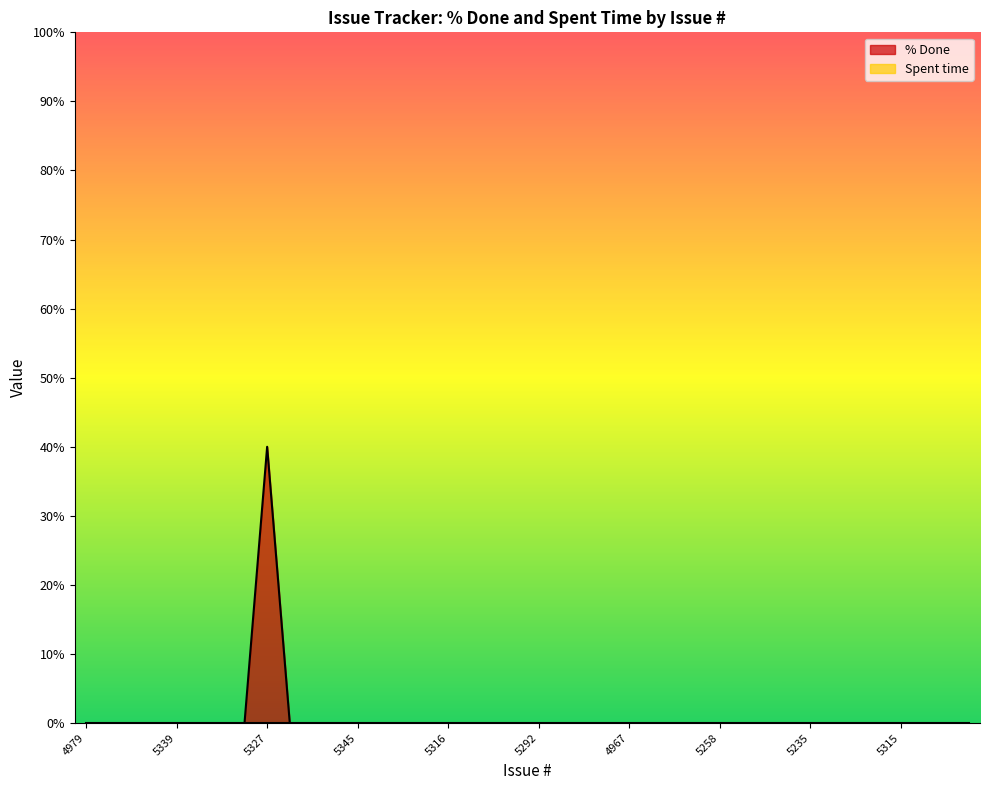

Which category has the lowest value across all series?

4979